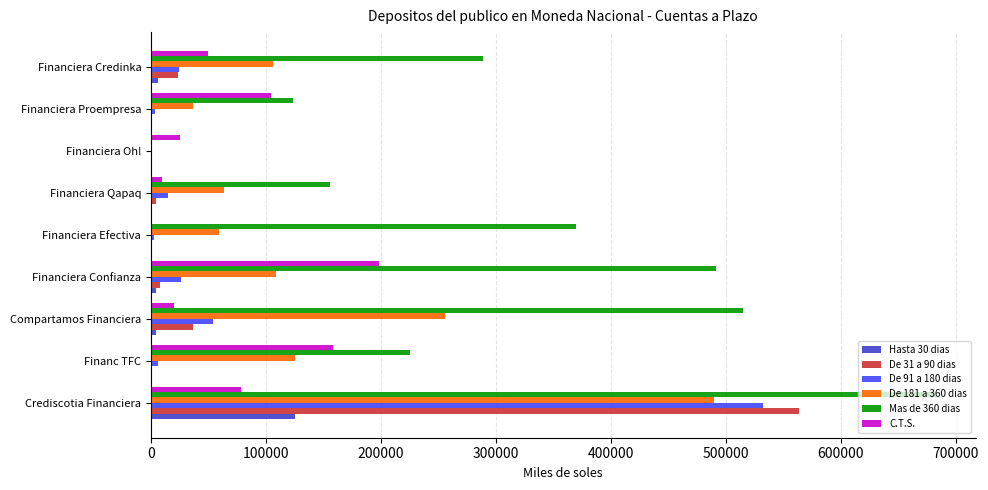

Which category has the highest value across all series?

Crediscotia Financiera